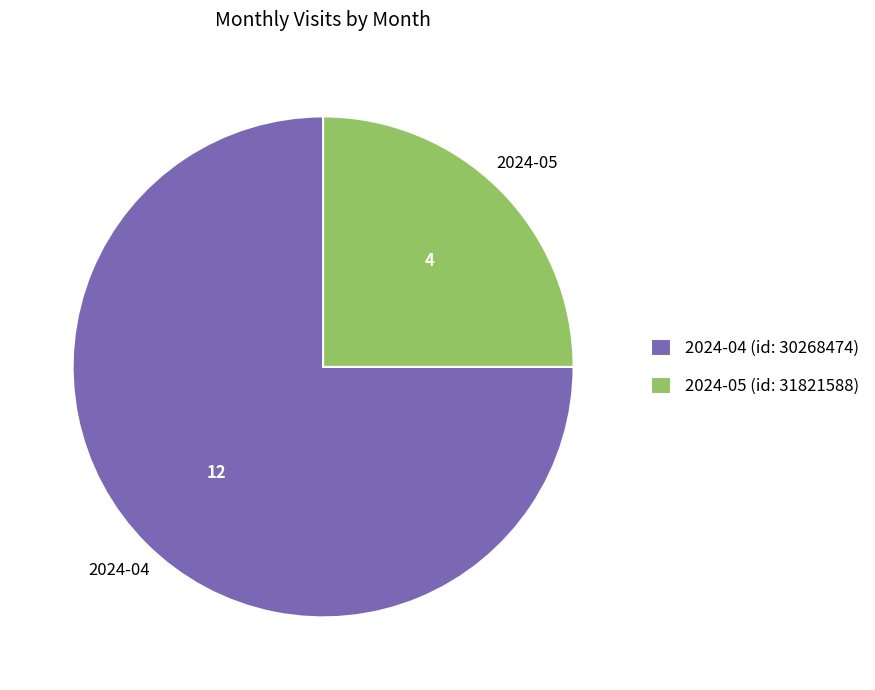

Which category accounts for the majority?

2024-04 (id: 30268474)